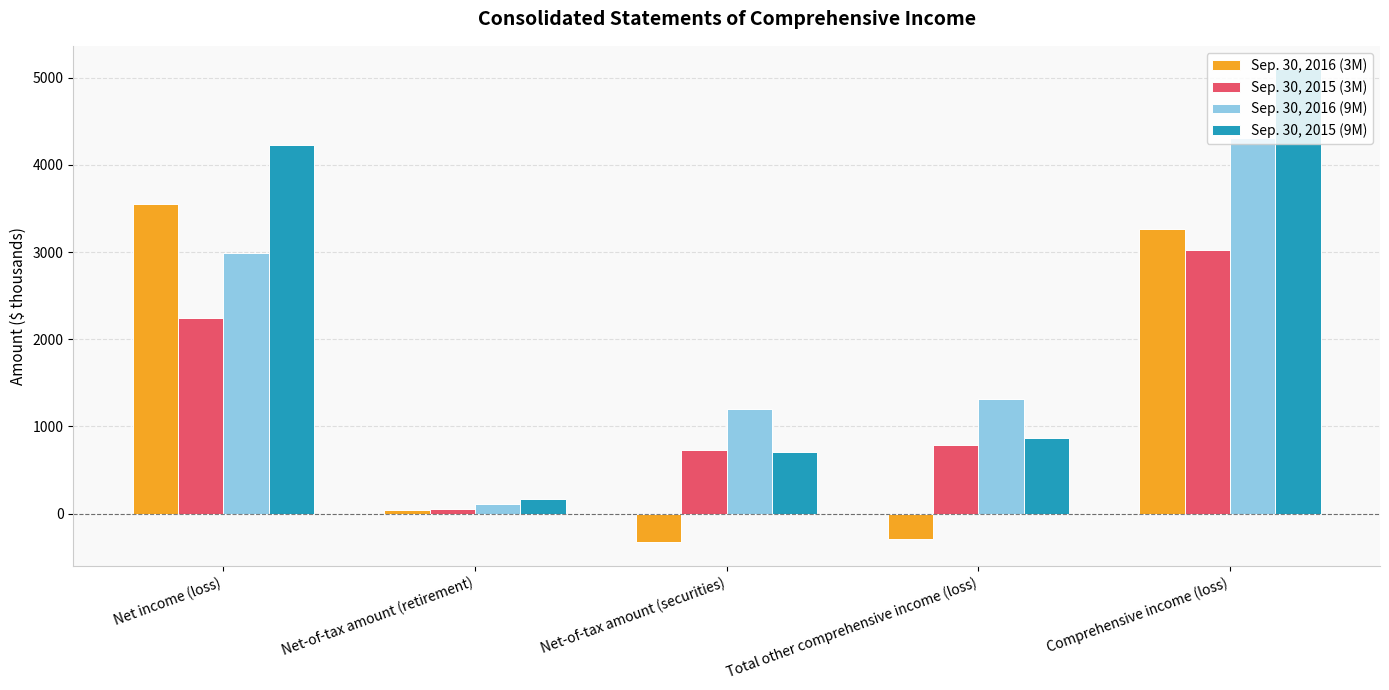

What is the difference between the highest and lowest values at Net income (loss)?

1981